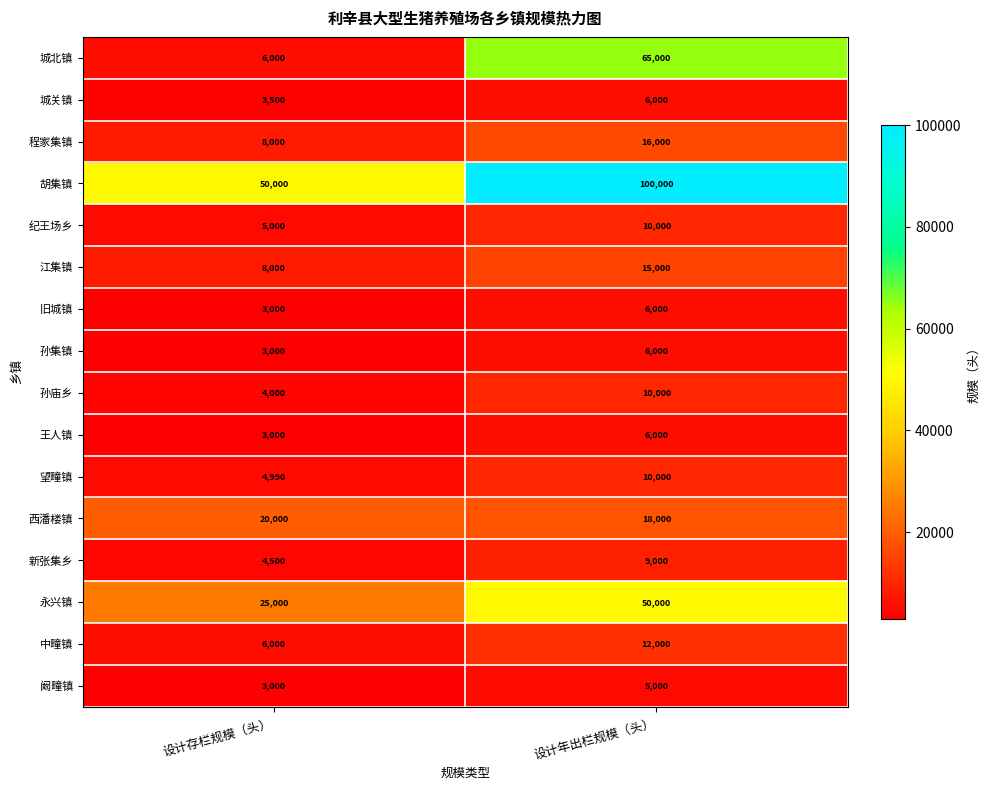

True or false: 江集镇 has a value of 22244 at 设计年出栏规模（头）.

False